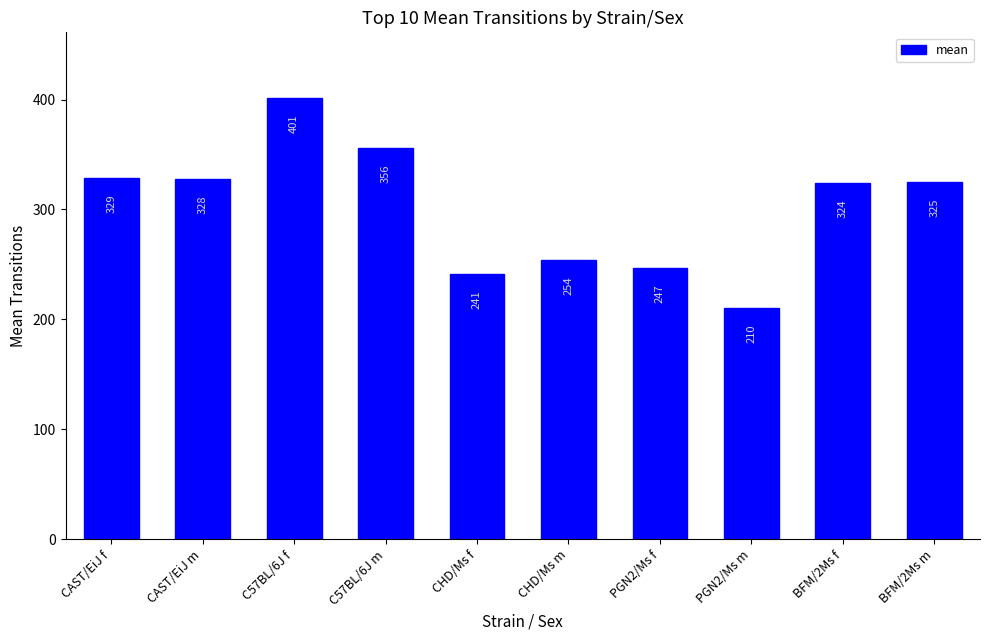

Does the chart contain stacked bars?

No